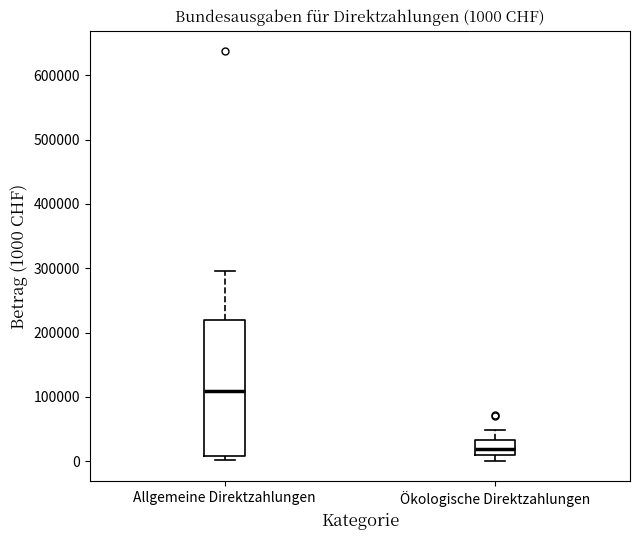

Which box is the tallest, from its lower edge to its upper edge?

Allgemeine Direktzahlungen